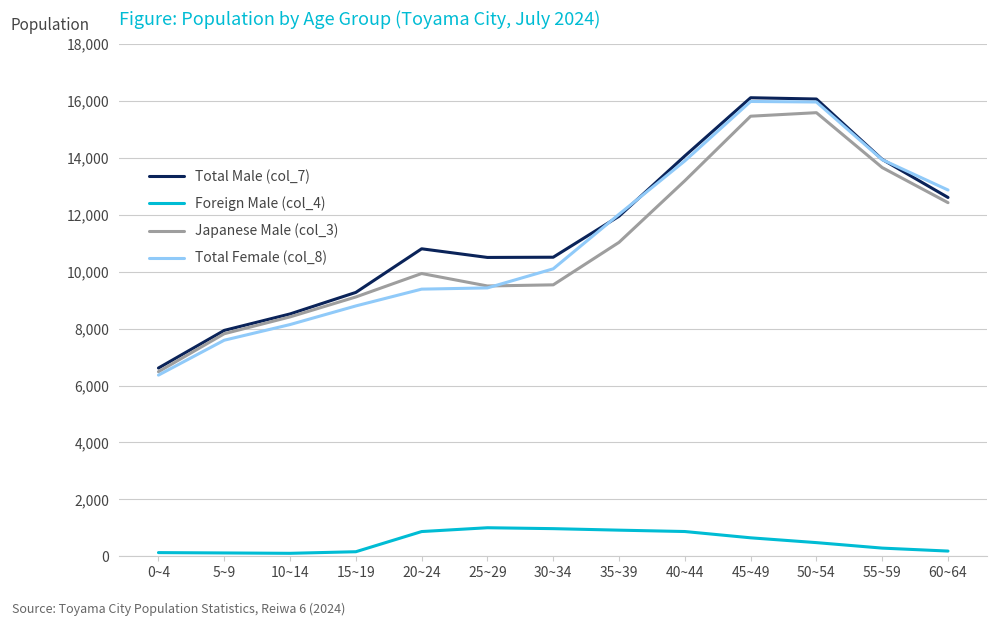

How many interior local peaks does the Japanese Male (col_3) series have?

2